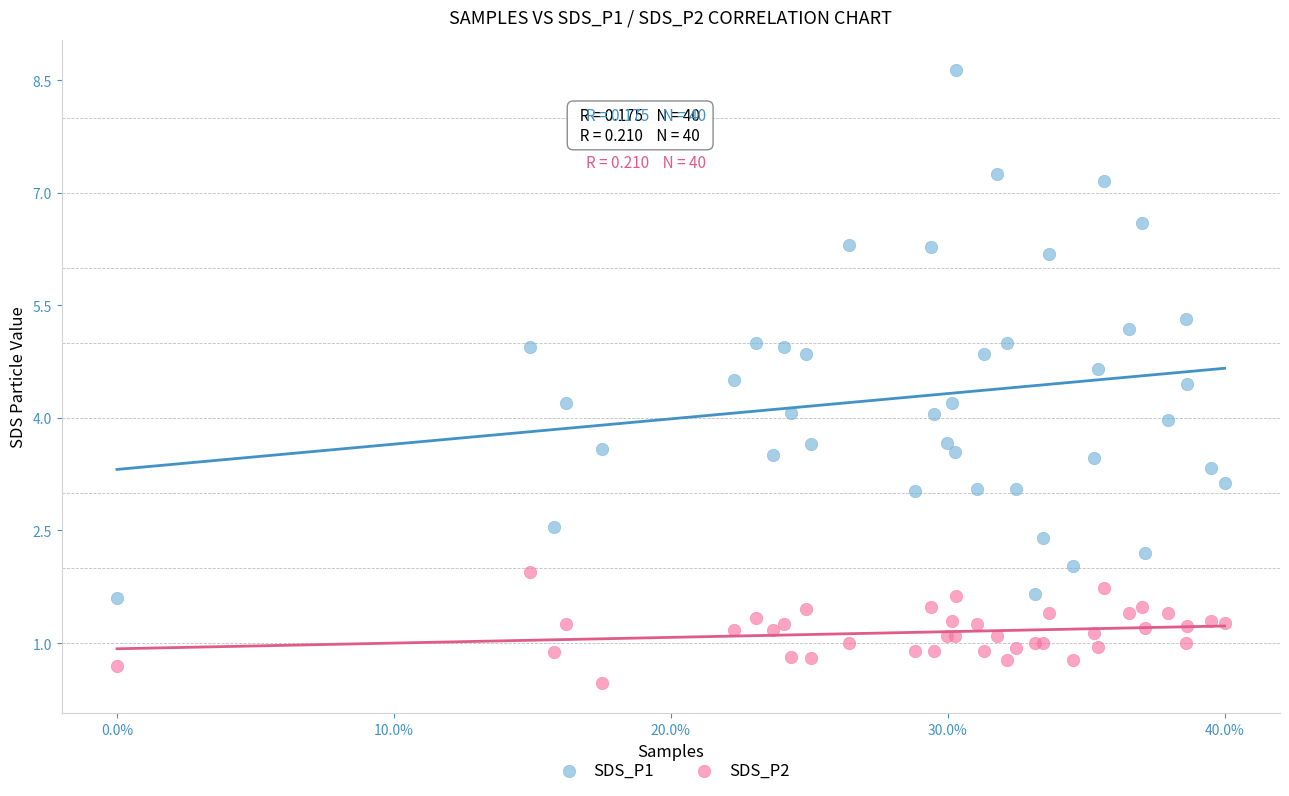

What are all the series names shown in the legend?

SDS_P1, SDS_P2